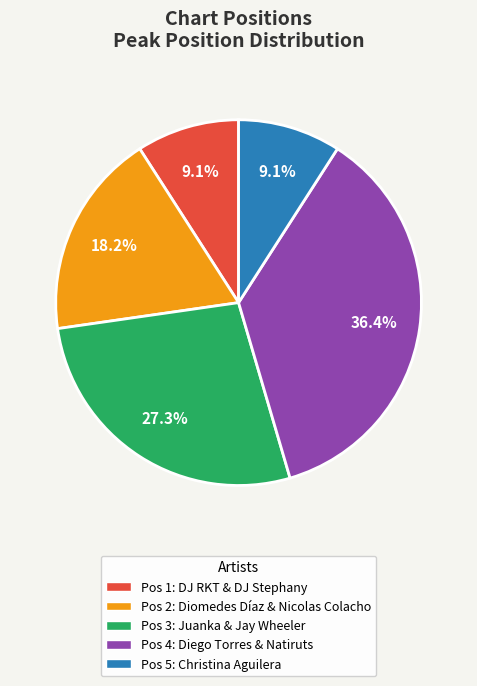

Is there any slice that represents more than half of the pie?

No